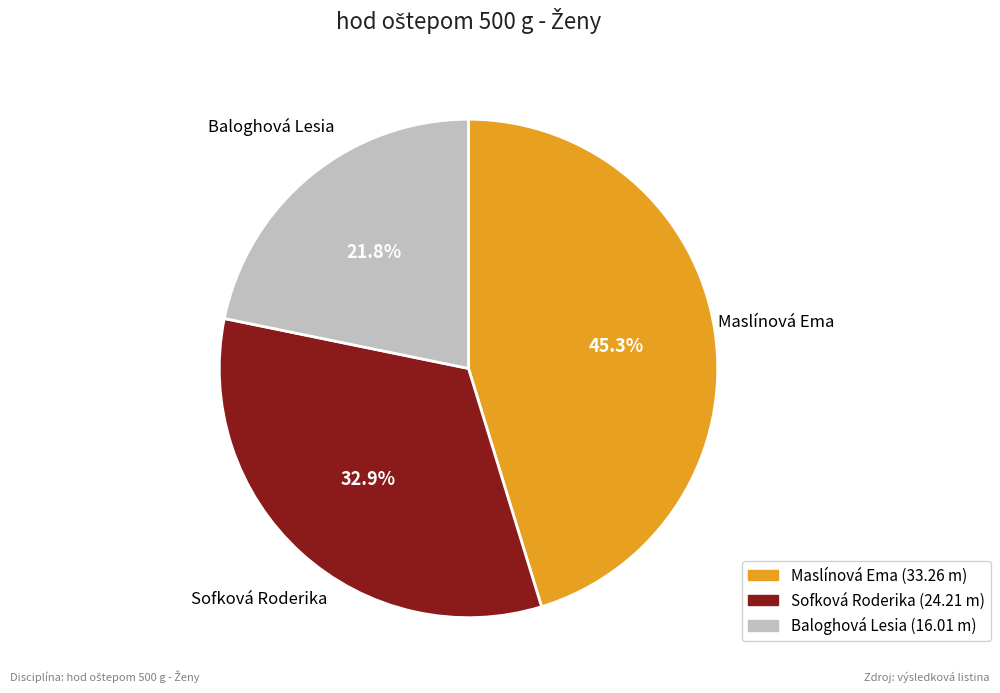

Which slice is the largest?

Maslínová Ema